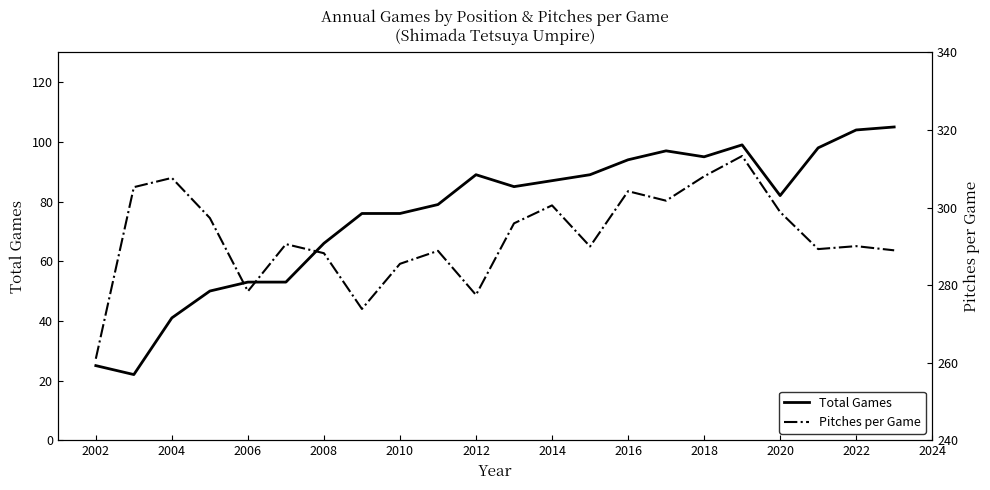

What is the smallest value displayed?

22.0